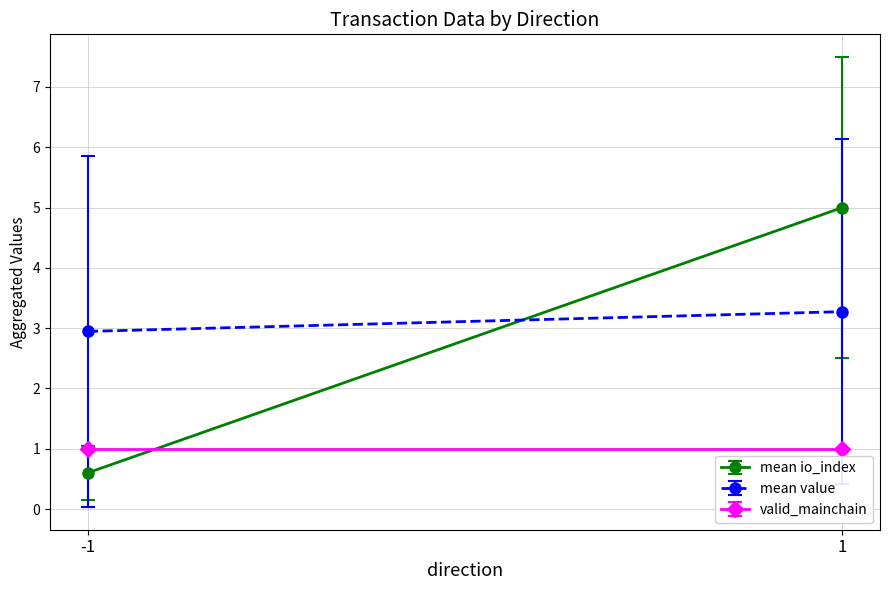

At which label does mean value reach its minimum?

-1